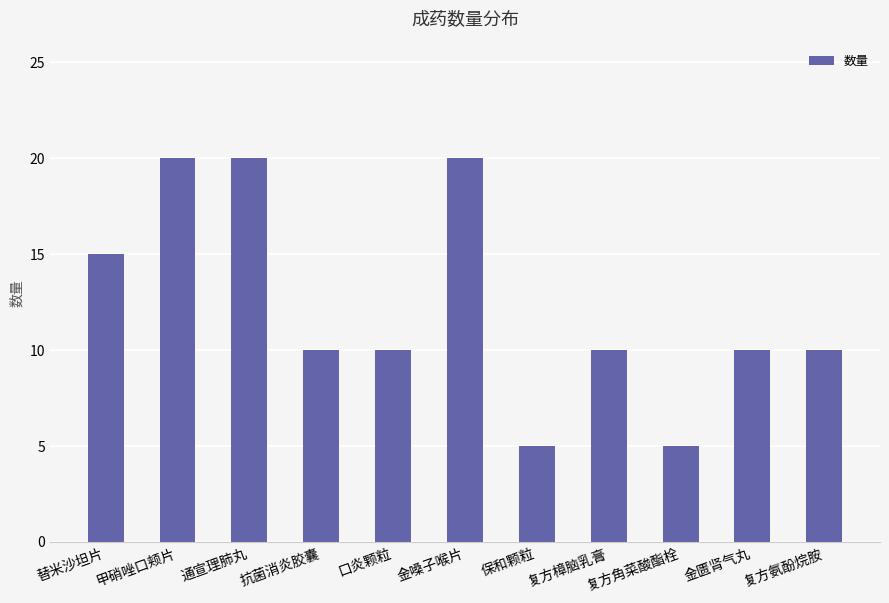

What is the maximum value shown in the chart?

20